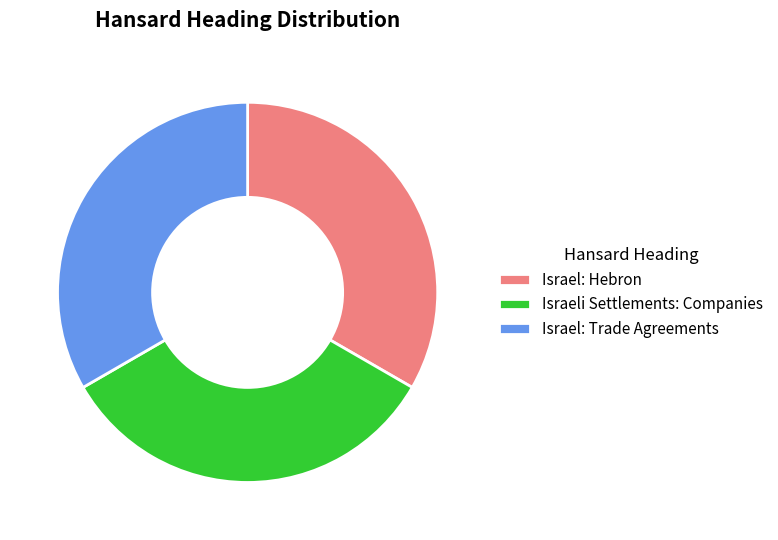

How many segments does this pie chart have?

3